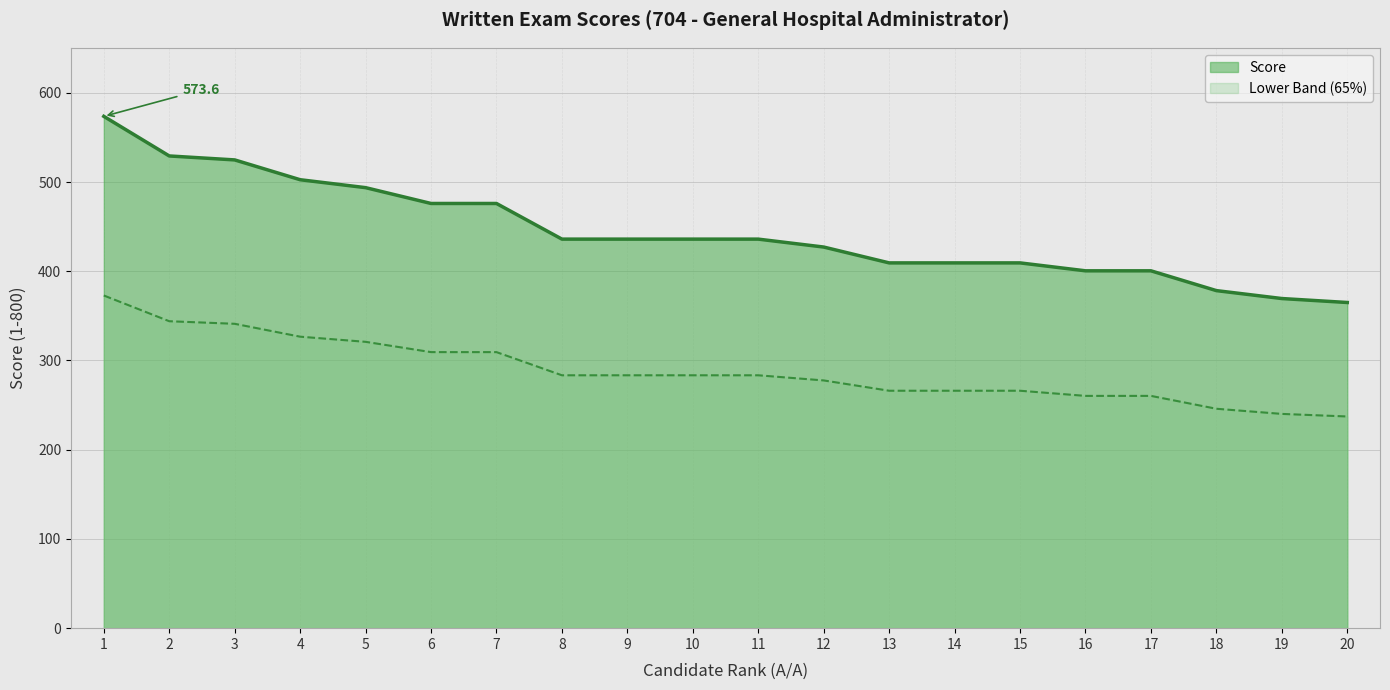

Where does the data first go above 436?

1